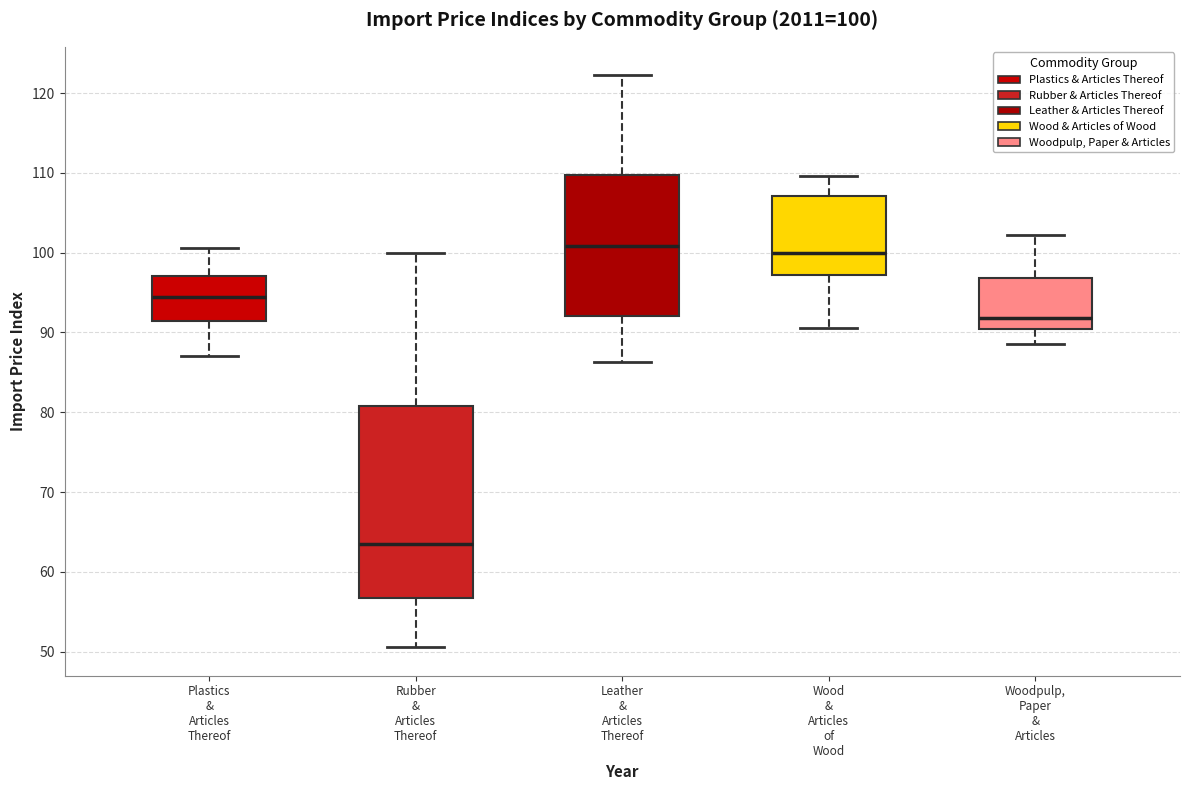

Which box is the tallest, from its lower edge to its upper edge?

Rubber & Articles Thereof